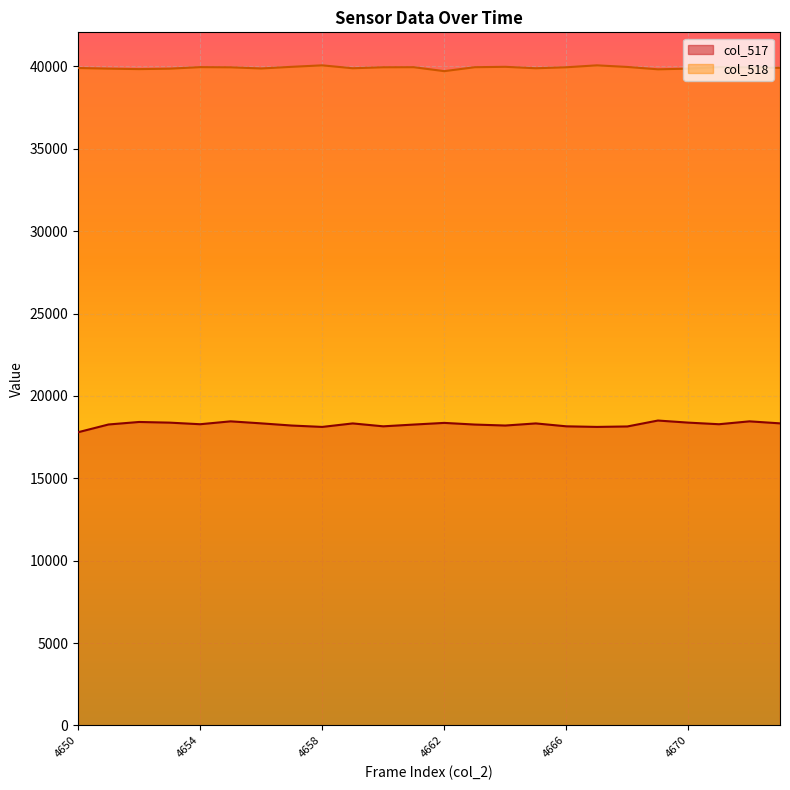

The value of col_518 at 4651 is 39869. True or false?

True